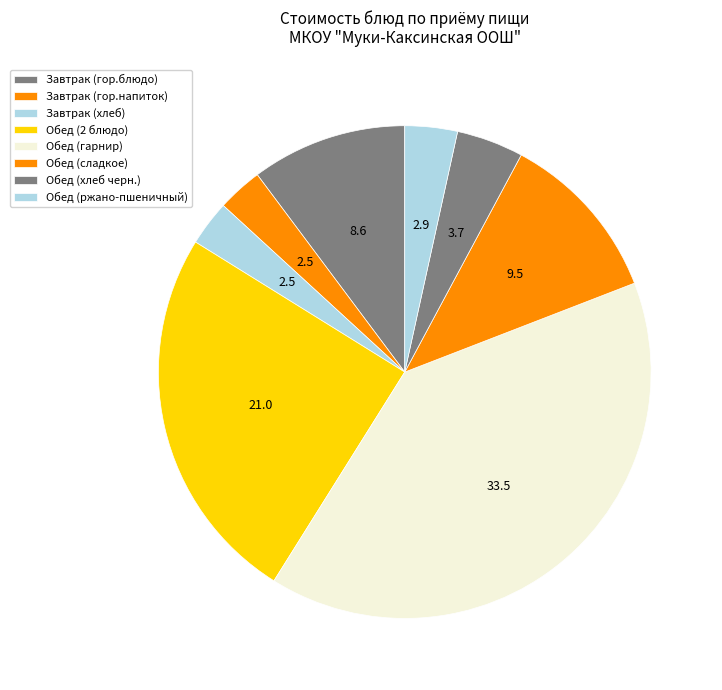

Count the number of slices in the pie.

8